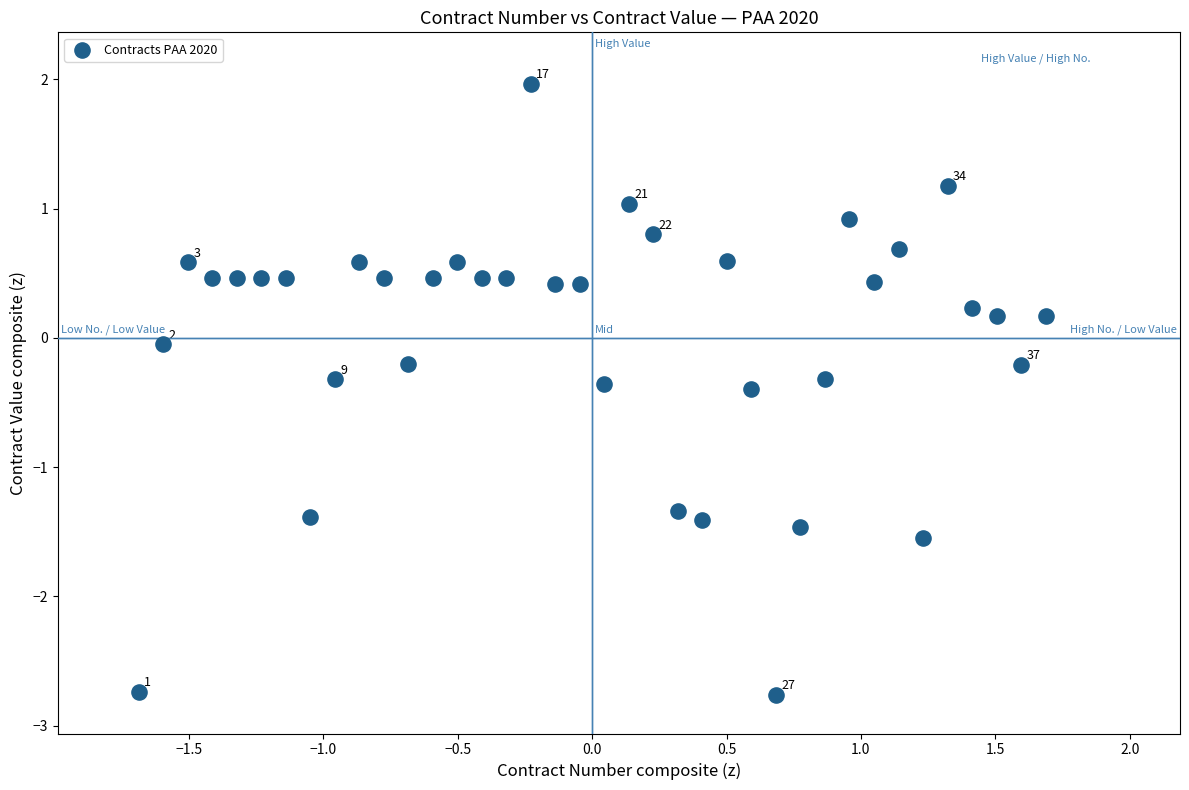

What is the range of X values (max minus min)?

3.4